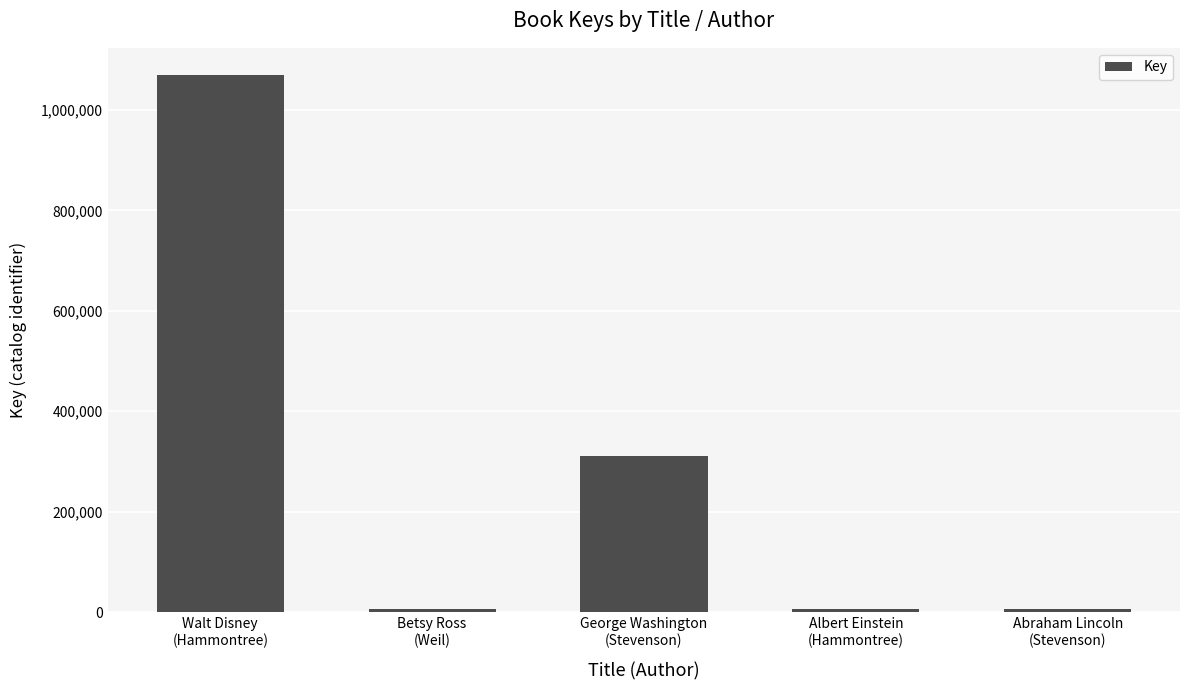

At which label is the value closest to 538078?

George Washington
(Stevenson)